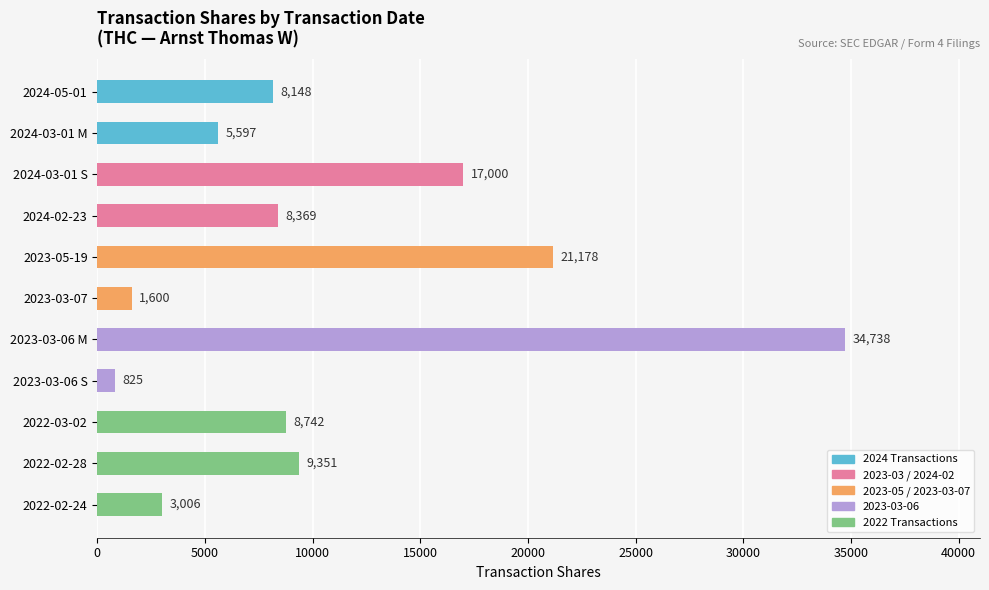

True or false: the data shows 3006 at 2022-02-24.

True